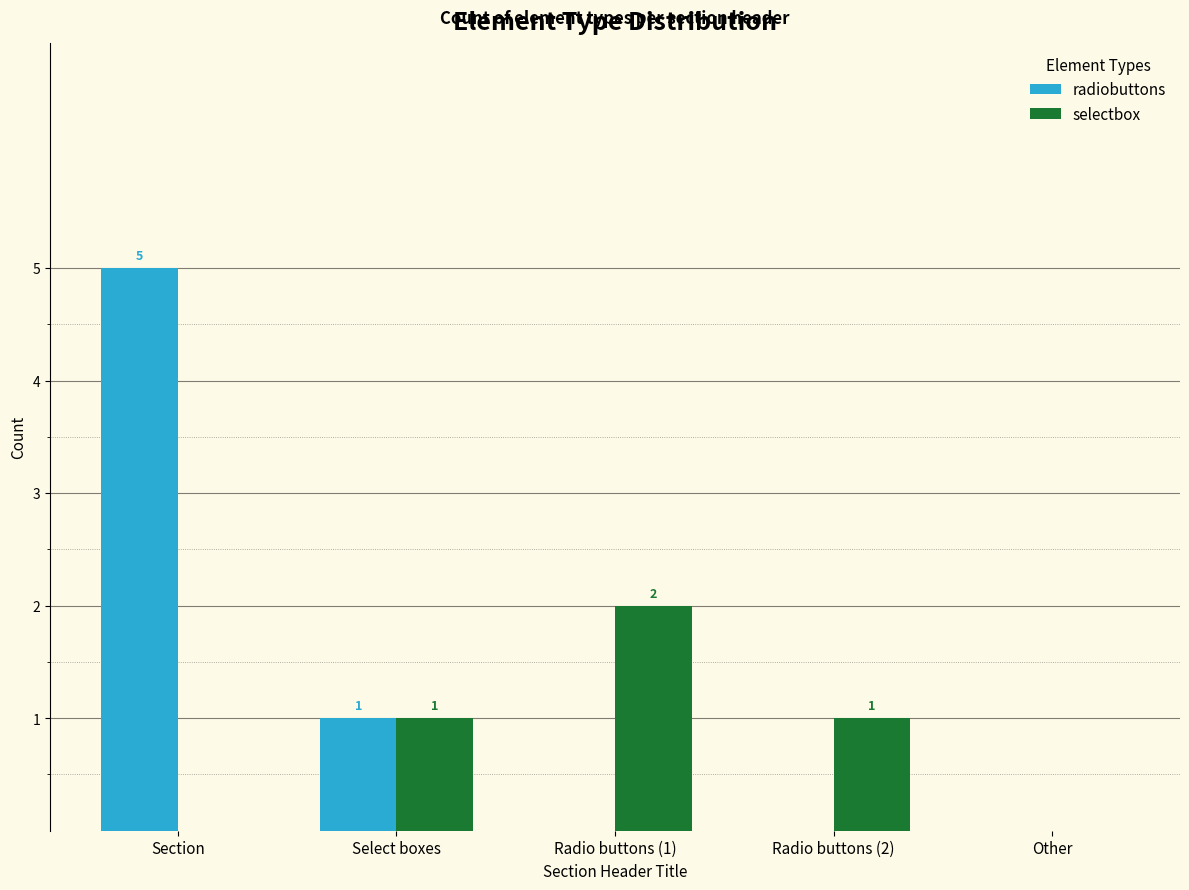

What is the total value across all series at Select boxes?

2